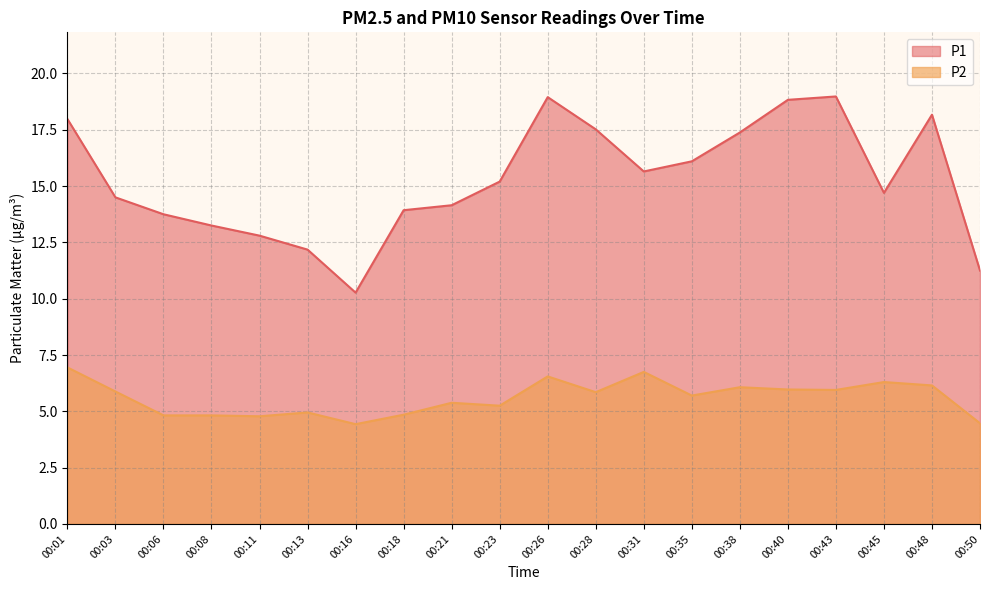

Which has a higher value, 00:03 or 00:13?

00:03